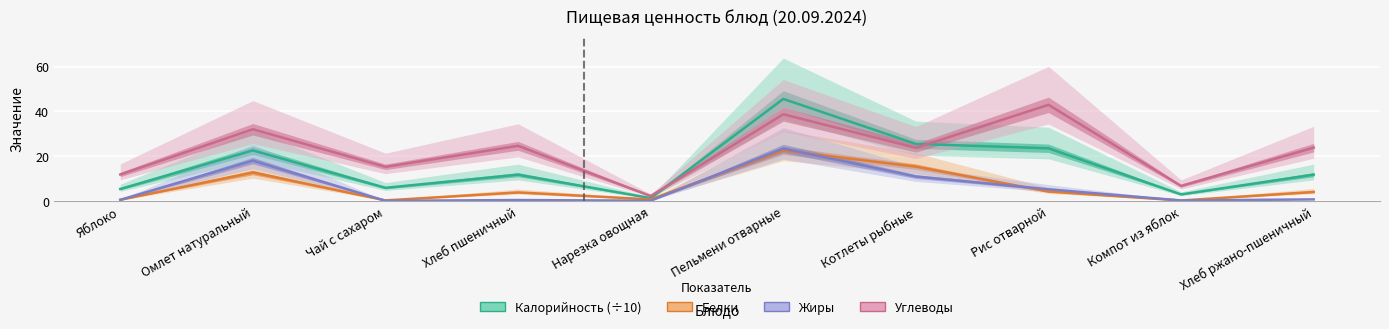

What is the label of the 1st point from the right?

Хлеб ржано-пшеничный